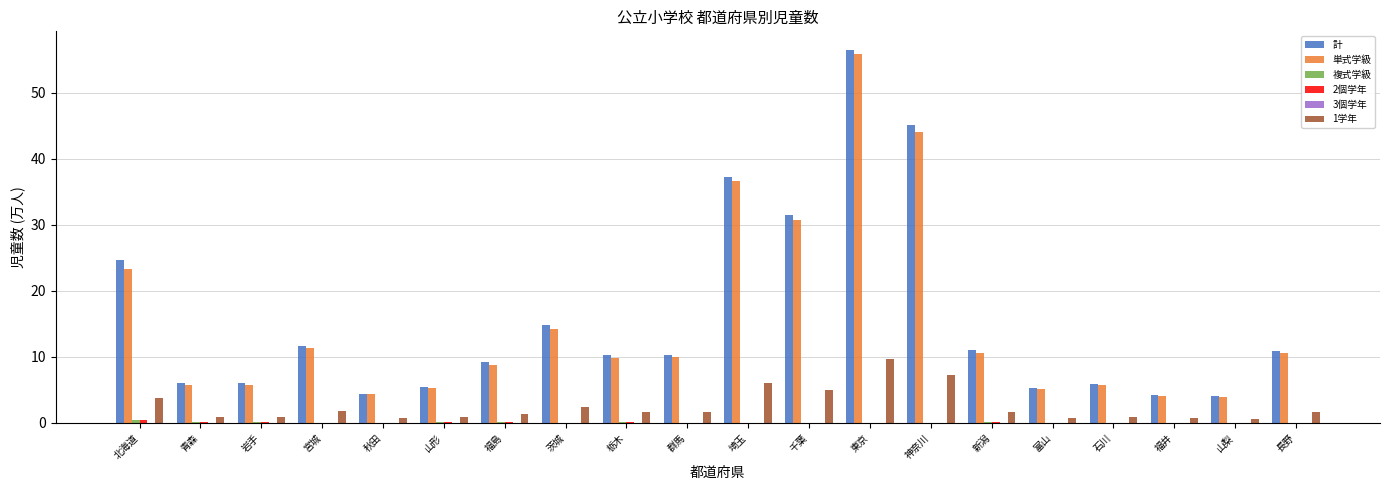

Is it true that 計 equals 9.7 at 石川?

False